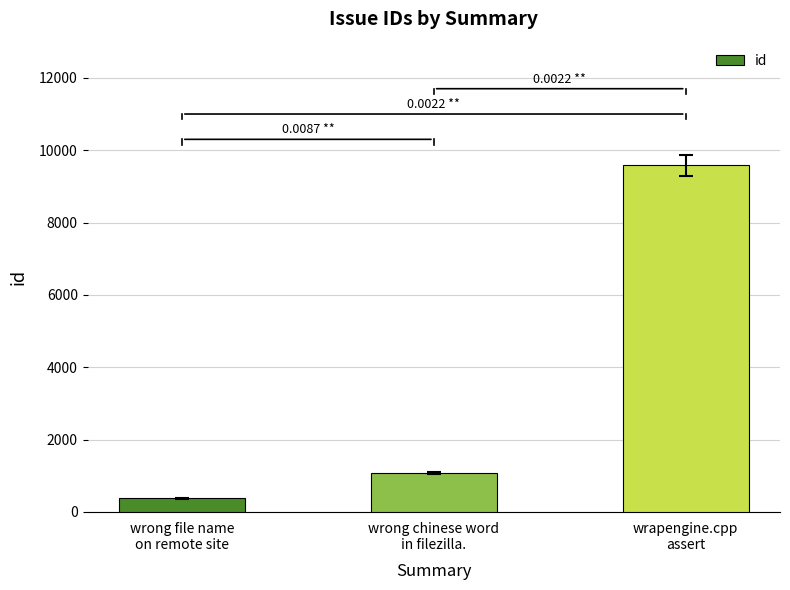

The value at wrapengine.cpp
assert is 9579. True or false?

True